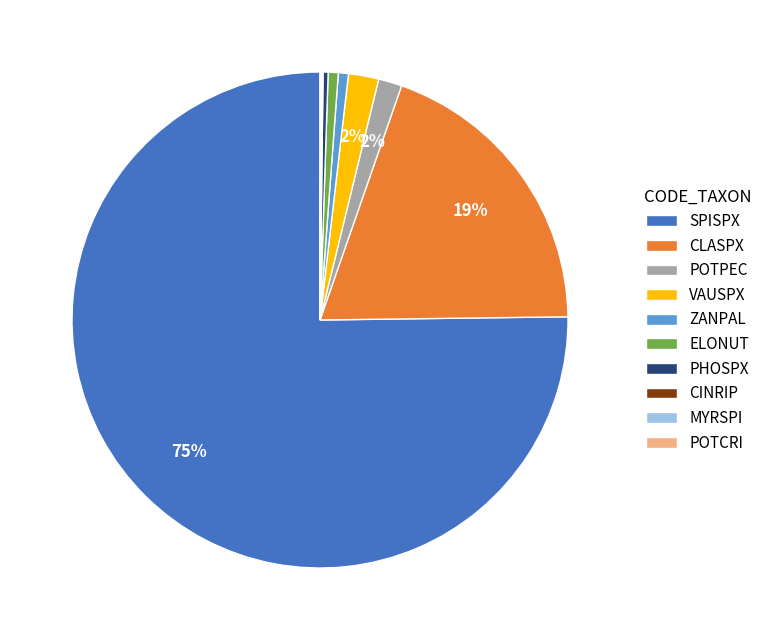

Combined, do PHOSPX and VAUSPX account for over 50%?

No